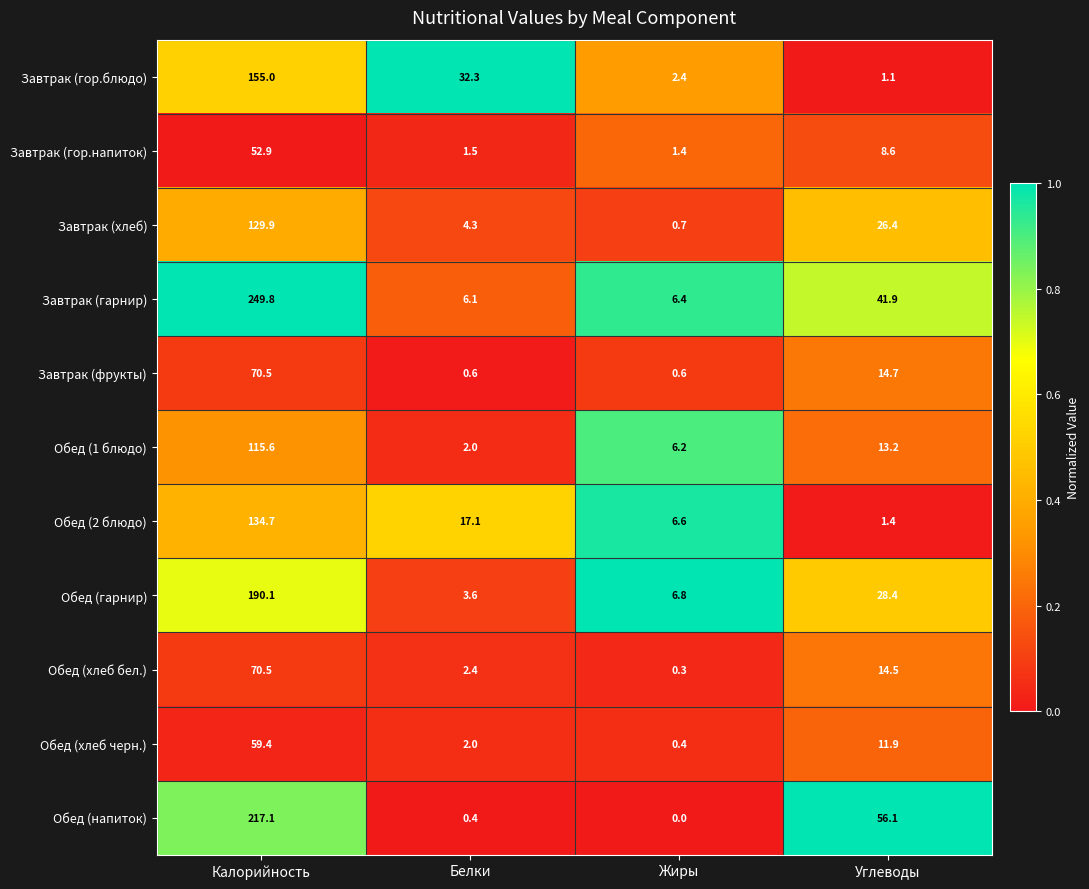

Which series has the largest total across all categories?

Завтрак (гарнир)